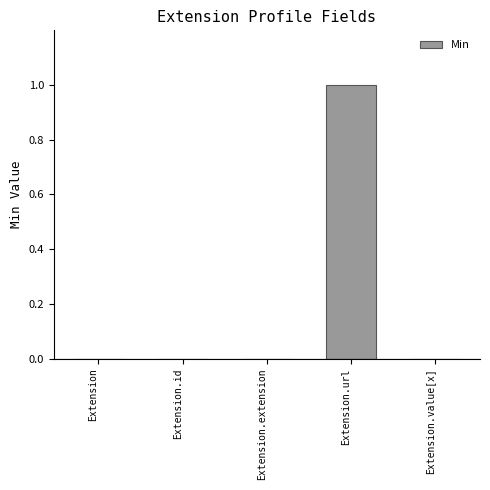

Reading left to right, list all the values displayed in this chart.

0	0	0	1	0